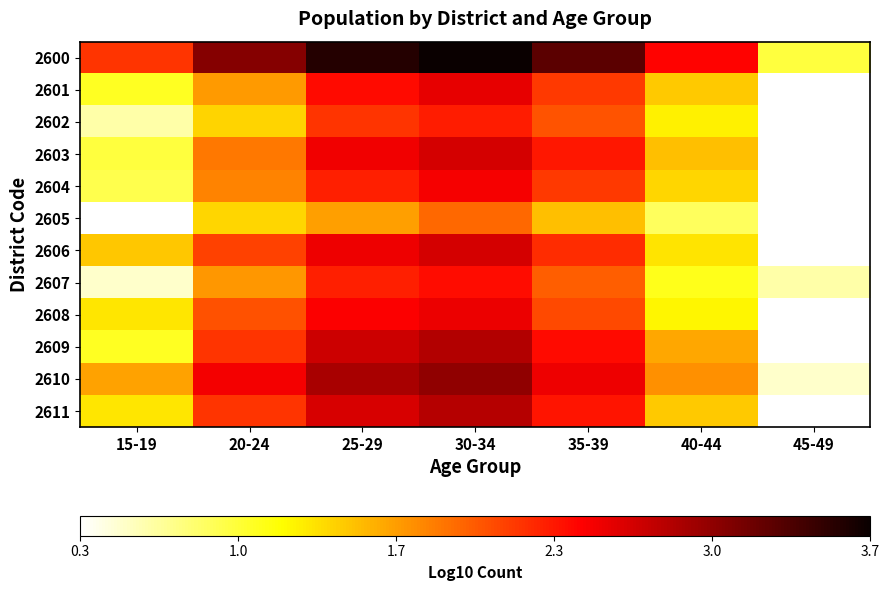

What is the difference between the maximum and minimum values in the 2610 series?

2.5